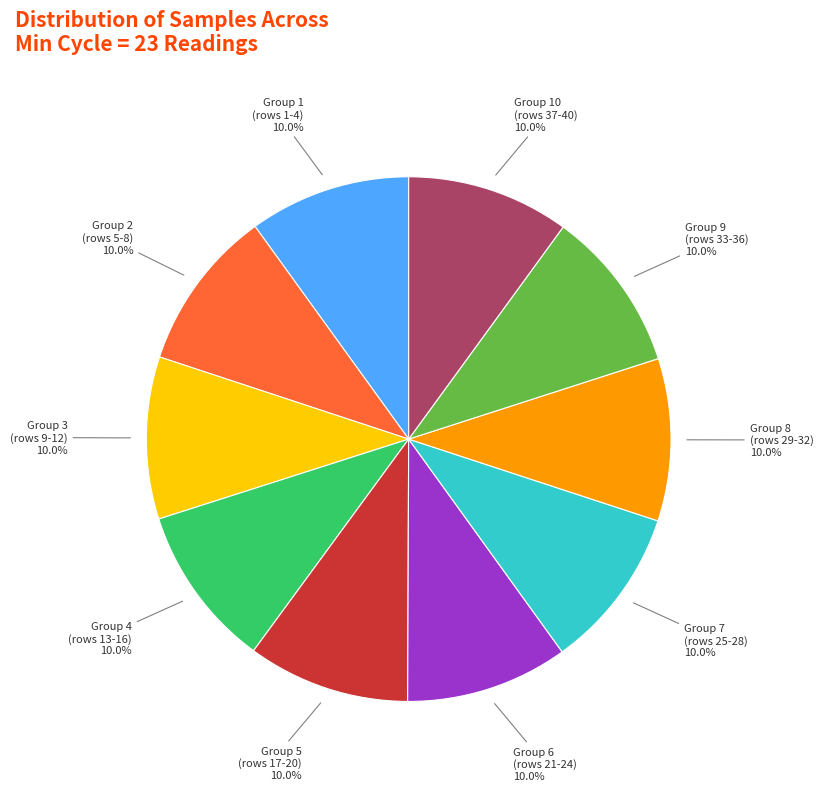

How many segments does this pie chart have?

10